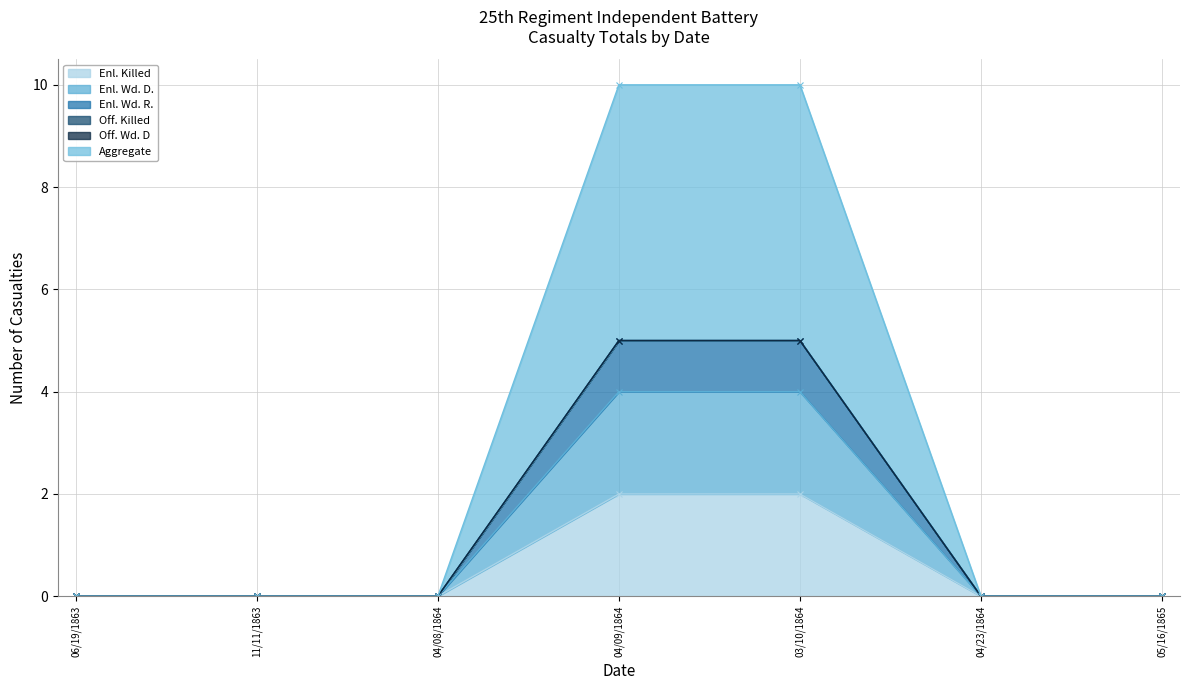

What is the difference between the Aggregate values at 04/23/1864 and 04/09/1864?

5